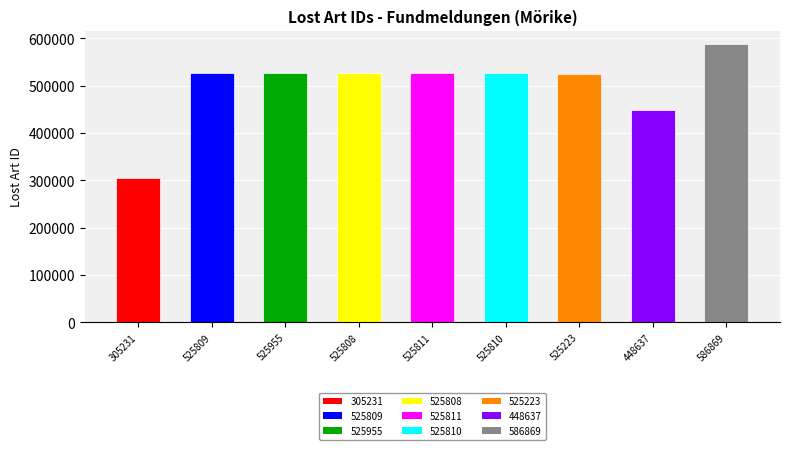

The value at 586869 is 586869. True or false?

True